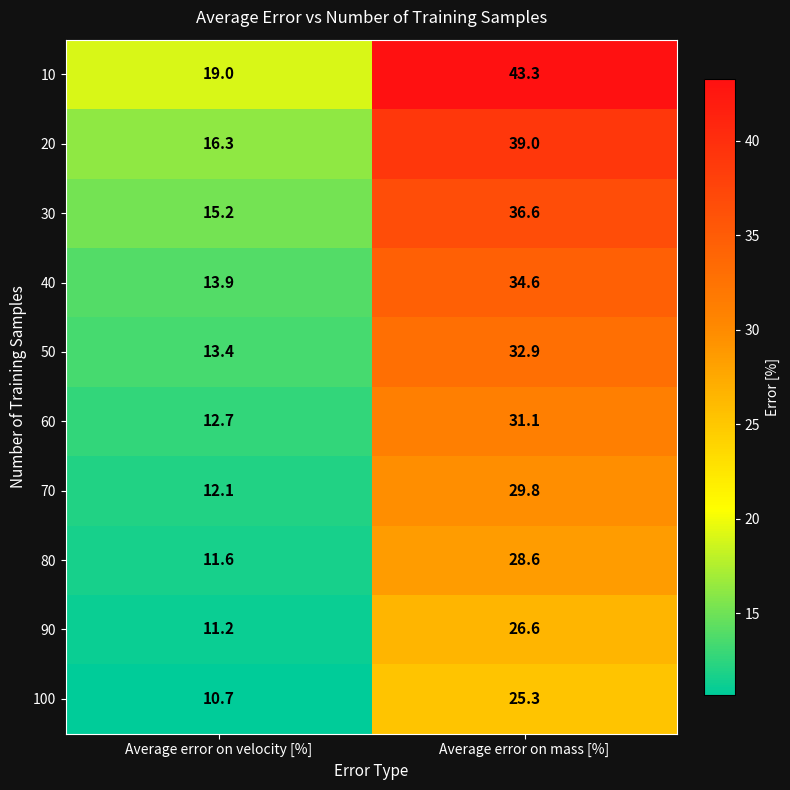

How many values in the 70 series are below 29?

1